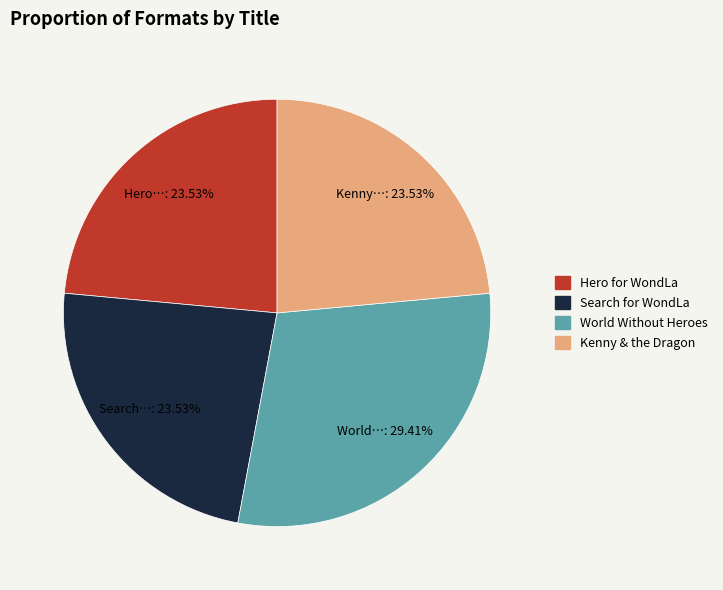

Is it true that Kenny & the Dragon is 24% of the pie?

True